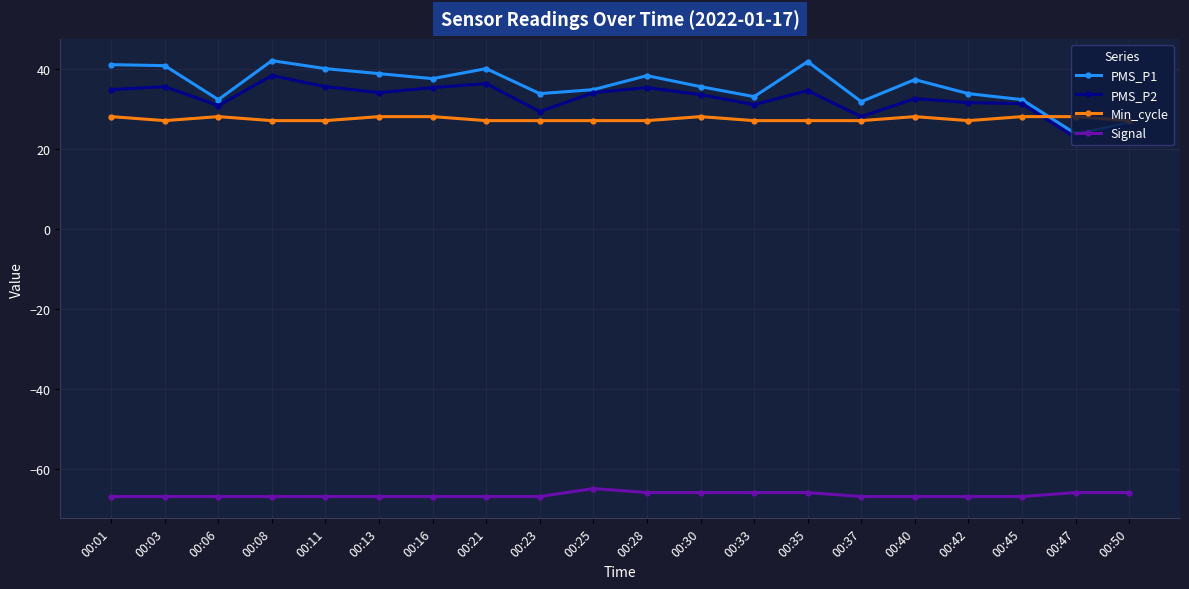

True or false: PMS_P1 and Signal intersect in this chart.

False